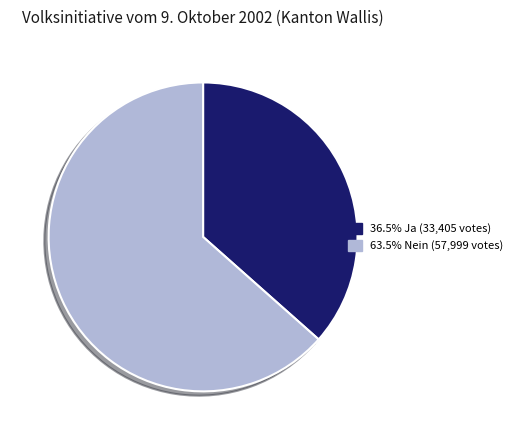

Does any single category account for the majority?

Yes